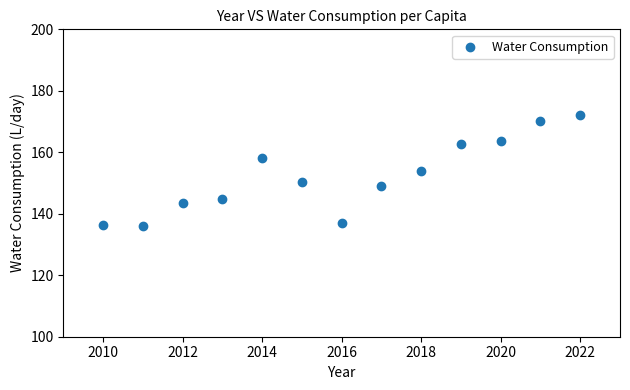

What is the range of X values (max minus min)?

12.0